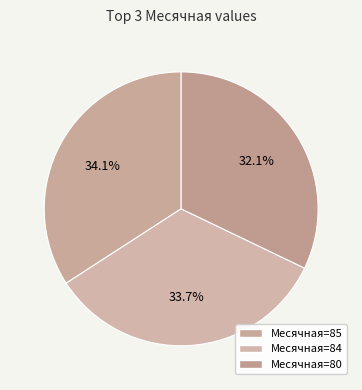

How many slices are in this pie chart?

3